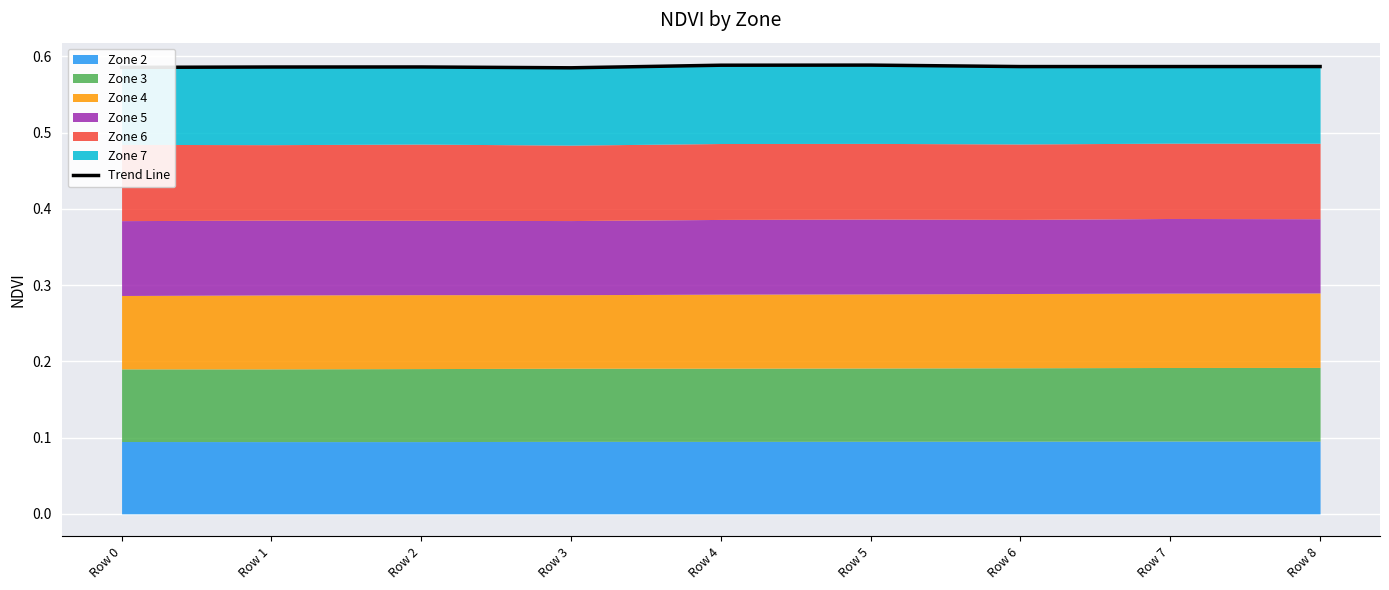

What is the minimum value shown in the chart?

0.6